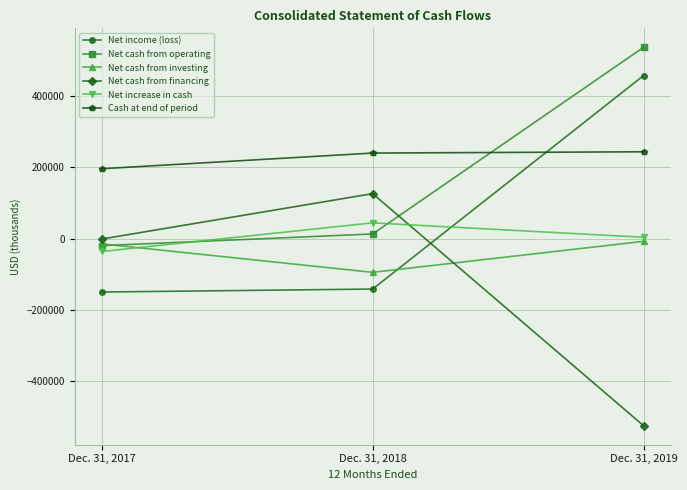

At which label is Cash at end of period closest to 219199?

Dec. 31, 2018